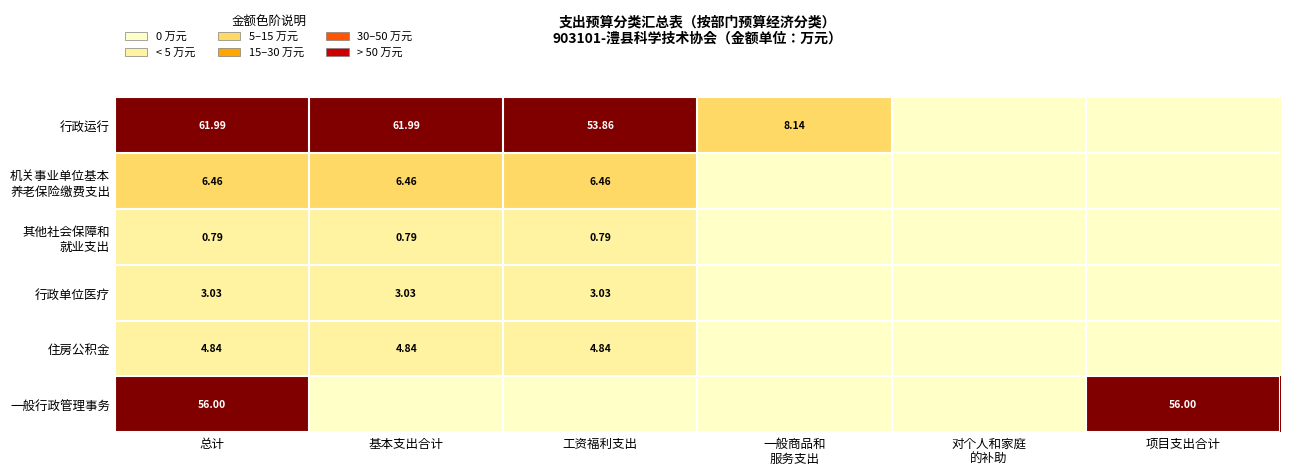

Which has a higher value, 基本支出合计 or 工资福利支出?

基本支出合计